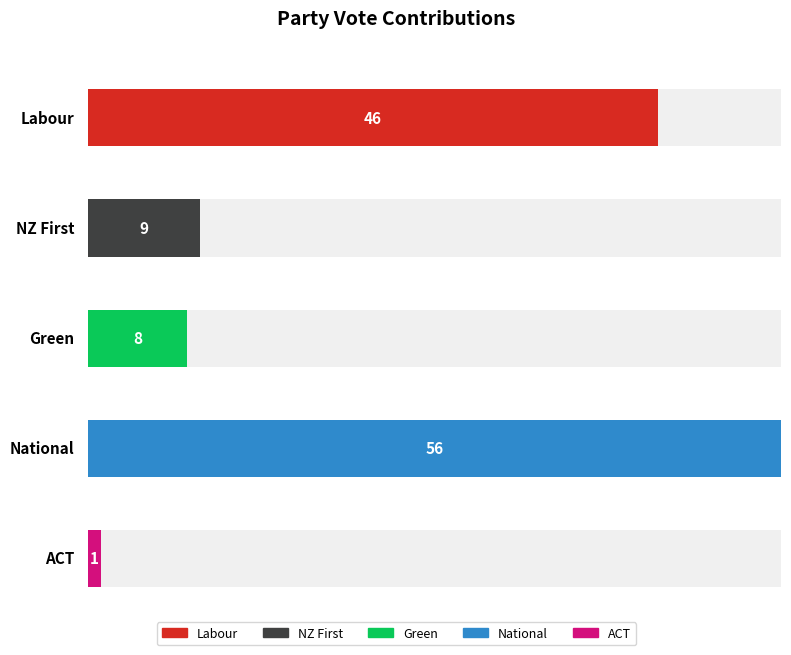

What is the minimum value shown in the chart?

1